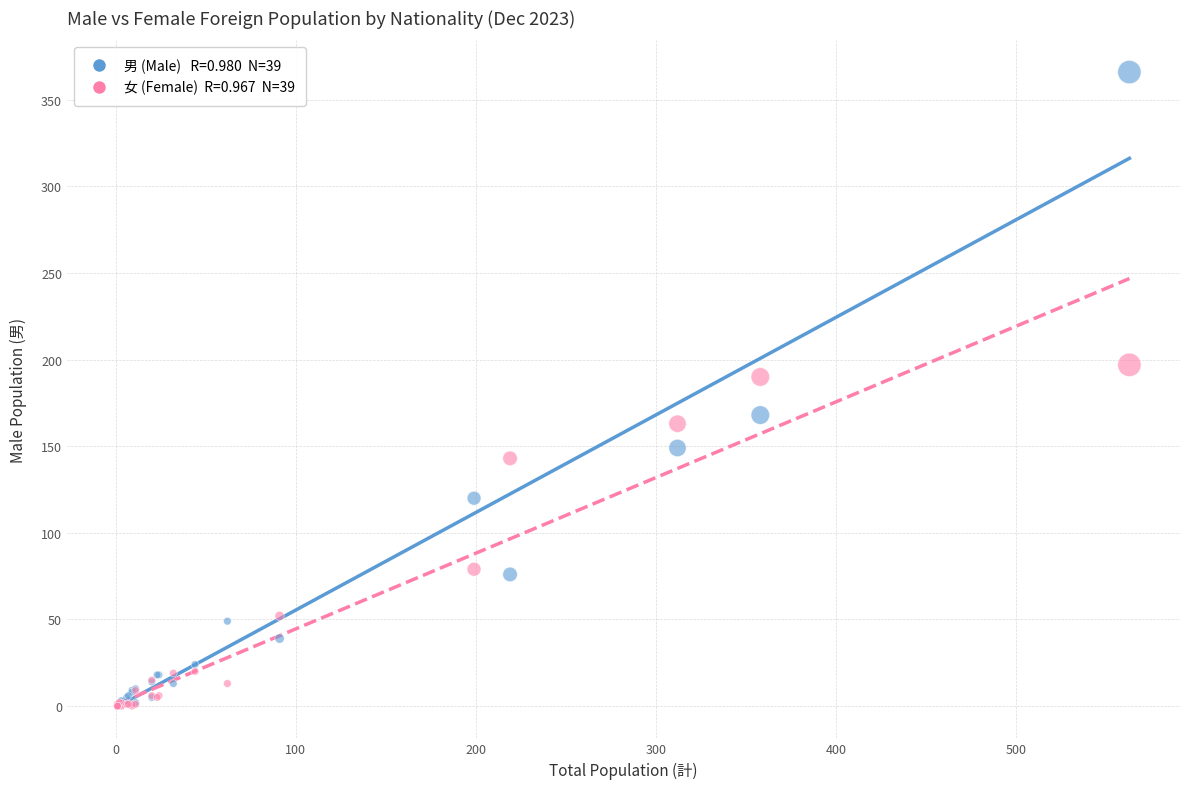

Across all series, what Y value is closest to 183?

190